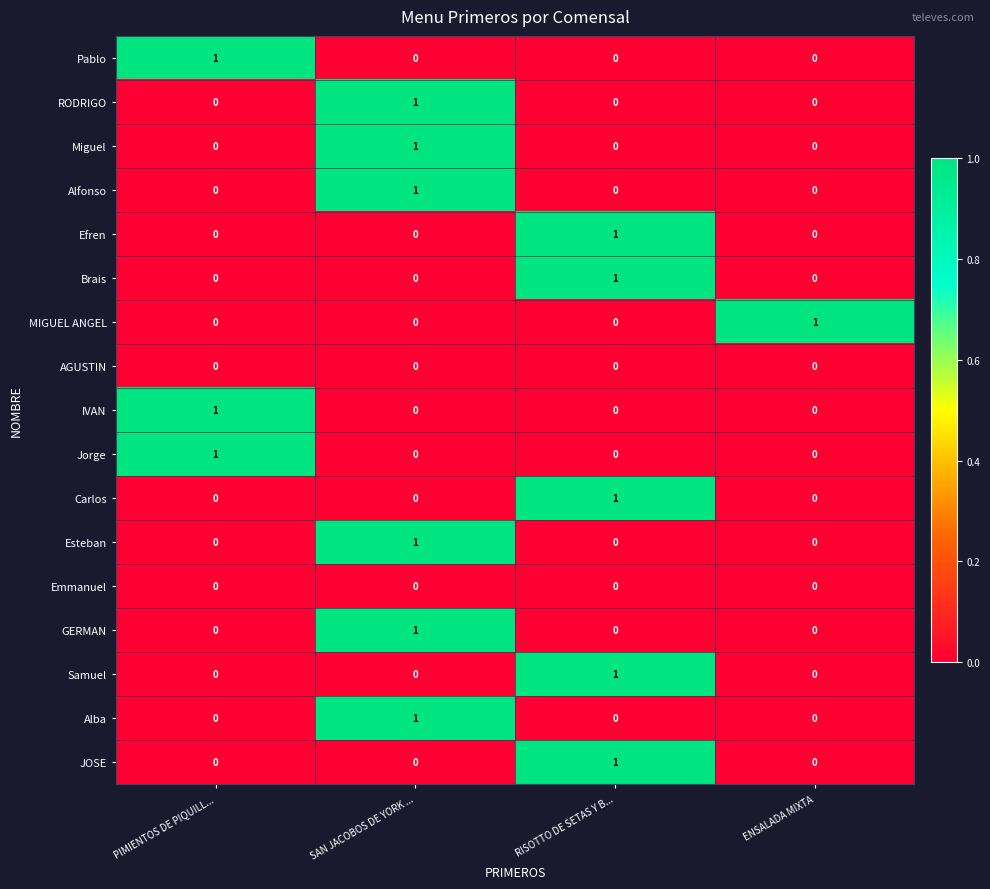

What is the total value across all series at SAN JACOBOS DE YORK ...?

6